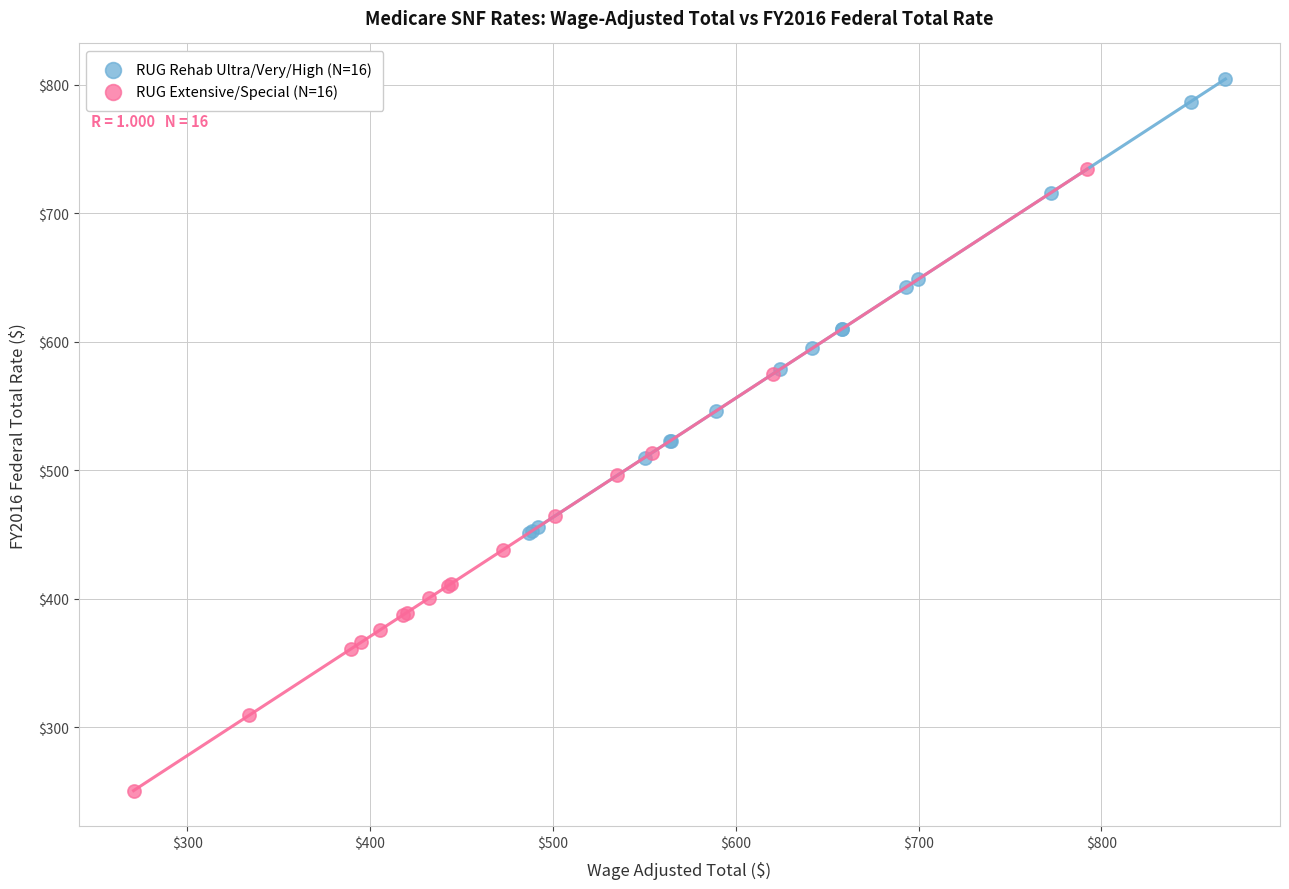

Which series contains the lowest Y value?

RUG Extensive/Special (N=16)